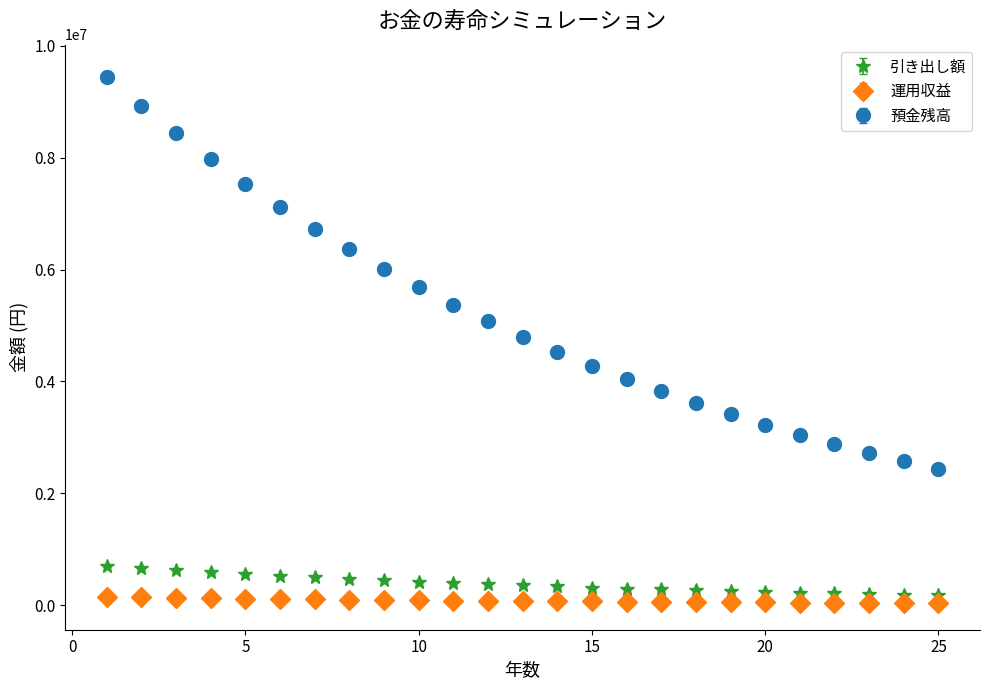

Which series has the largest total across all categories?

預金残高